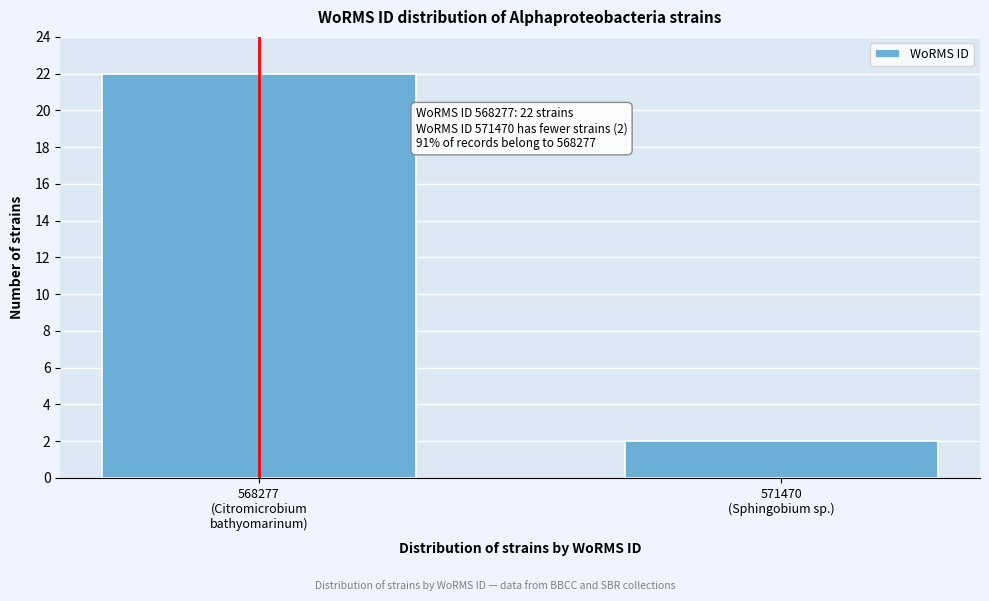

Reading left to right, what are all the values shown in this chart?

22	2